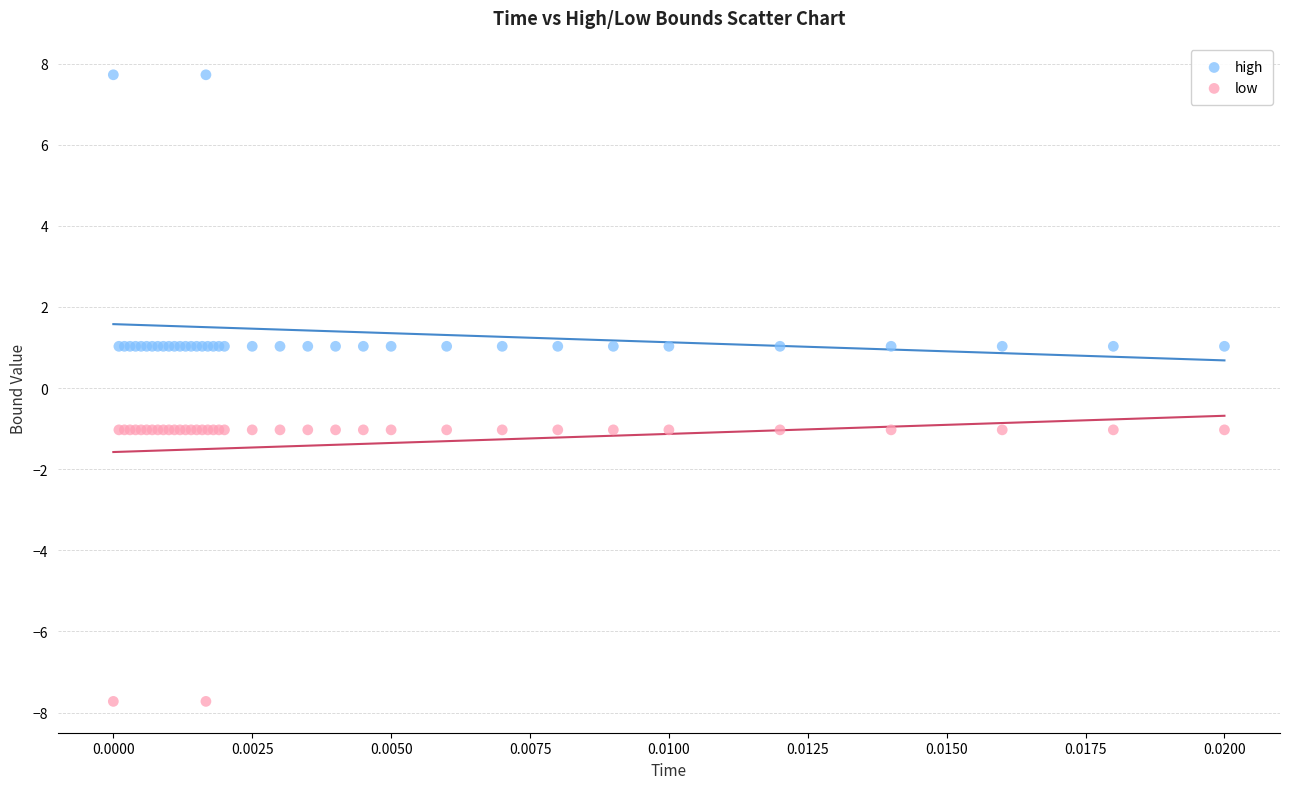

Which series reaches the minimum Y coordinate?

low